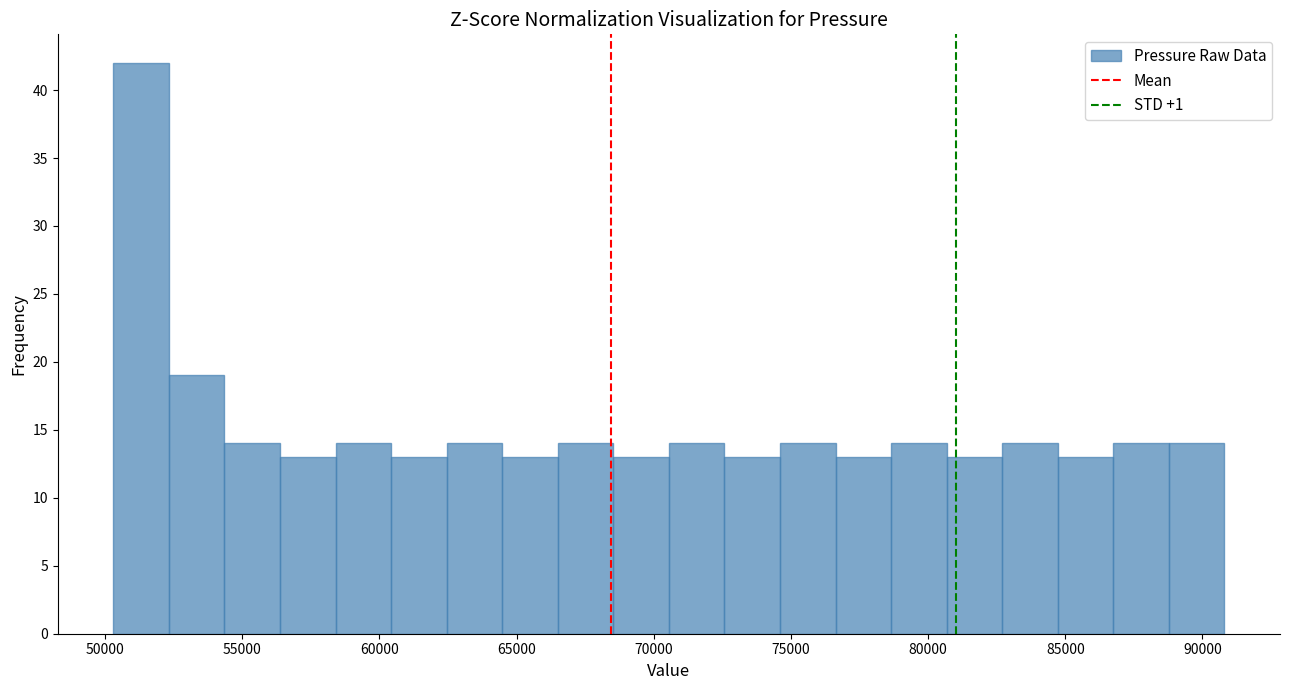

Reading left to right, transcribe this chart: for each bar, give the range it covers on the x-axis and its height. Neither the bar edges nor the heights are printed on the chart, so give them approximately, as read against the axes.

50500 to 52500: 42
52500 to 54500: 19
54500 to 56500: 14
56500 to 58500: 13
58500 to 60500: 14
60500 to 62500: 13
62500 to 64500: 14
64500 to 66500: 13
66500 to 68500: 14
68500 to 70500: 13
70500 to 72500: 14
72500 to 74500: 13
74500 to 76500: 14
76500 to 78500: 13
78500 to 80500: 14
80500 to 82500: 13
82500 to 84500: 14
84500 to 86500: 13
86500 to 89000: 14
89000 to 91000: 14